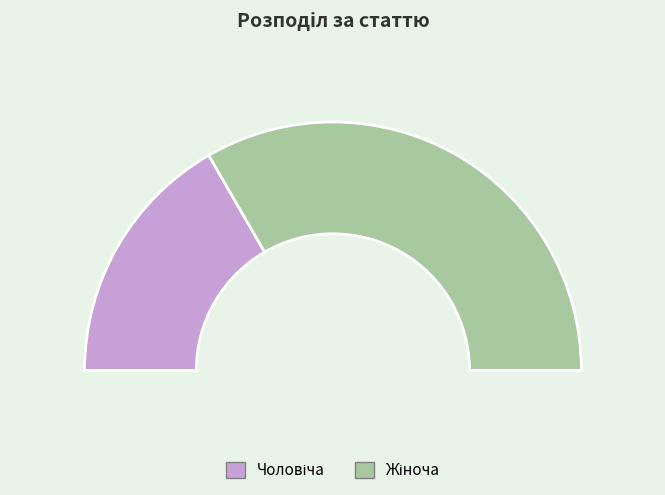

Which category has the biggest portion of the pie?

Жіноча